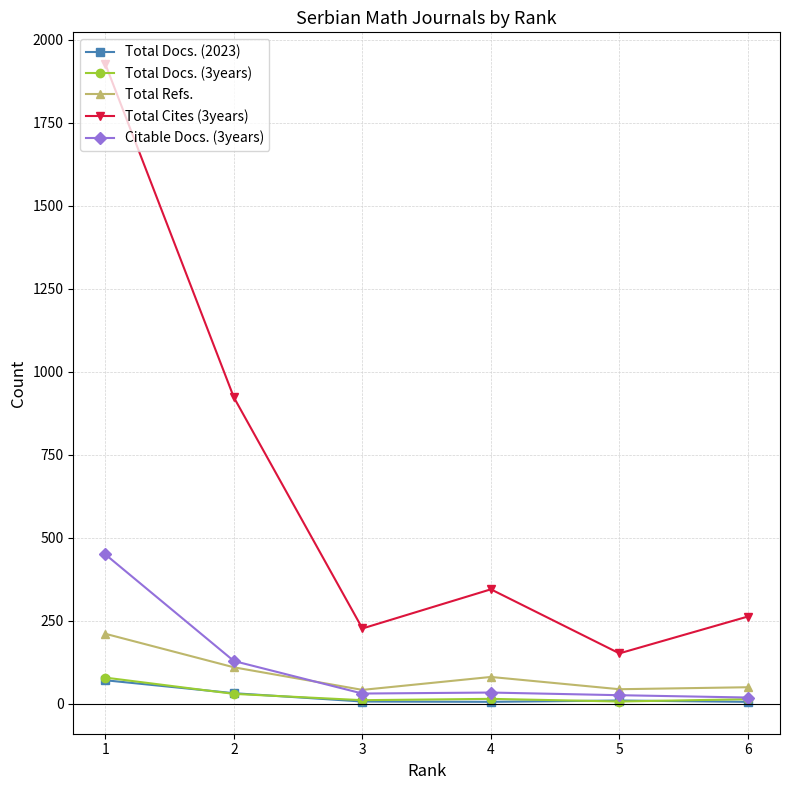

True or false: Total Docs. (2023) has more than 2 points higher than both neighbors.

False